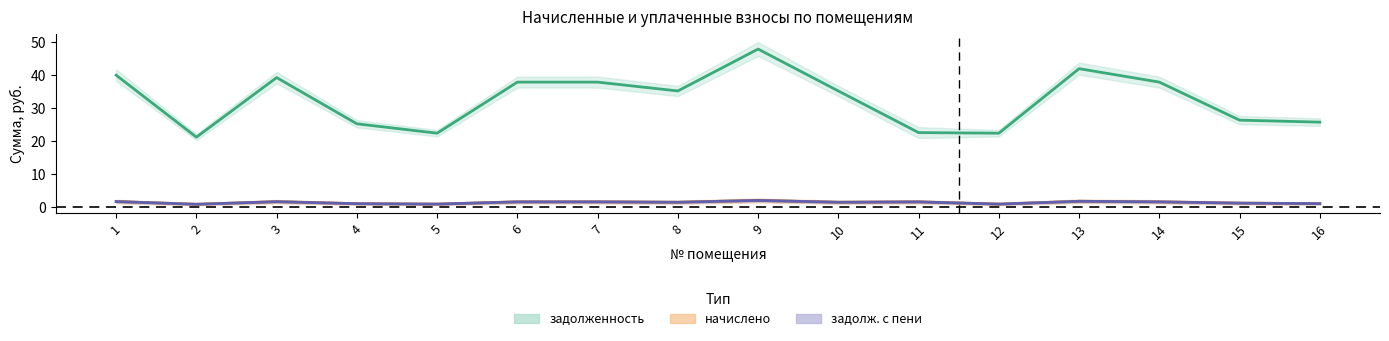

What is the difference between the highest and lowest values at 16?

24.7